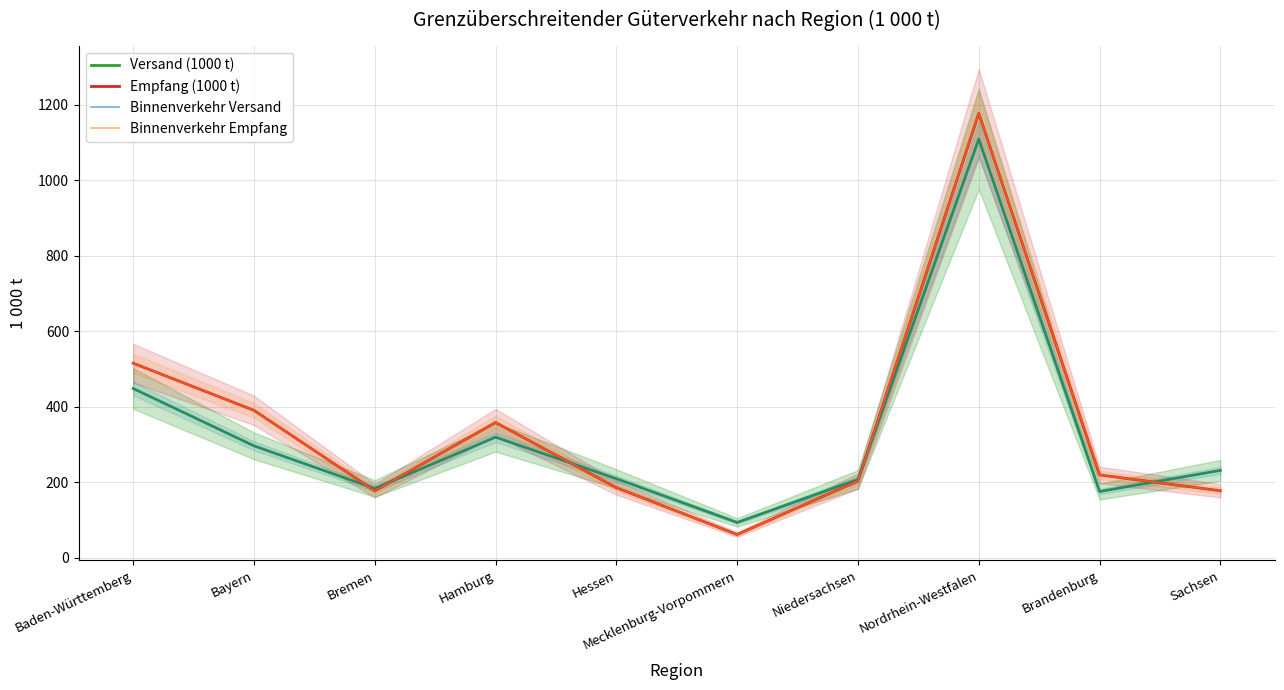

Reading left to right, list all the values displayed in this chart.

Versand (1000 t): 448	296	183	319	209	93	207	1109	175	231
Empfang (1000 t): 515	390	177	358	185	61	203	1177	219	177
Binnenverkehr Versand: 448	296	183	319	209	93	207	1109	175	231
Binnenverkehr Empfang: 515	390	177	358	185	61	203	1177	219	177